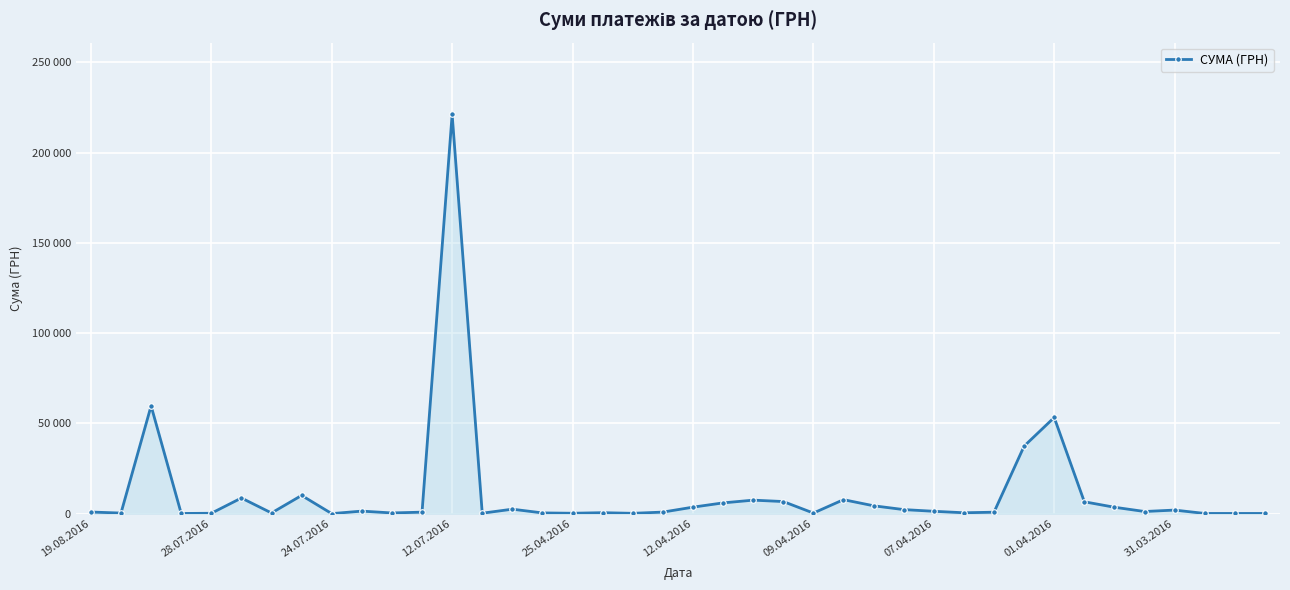

Is this an area chart (filled region under the line)?

Yes